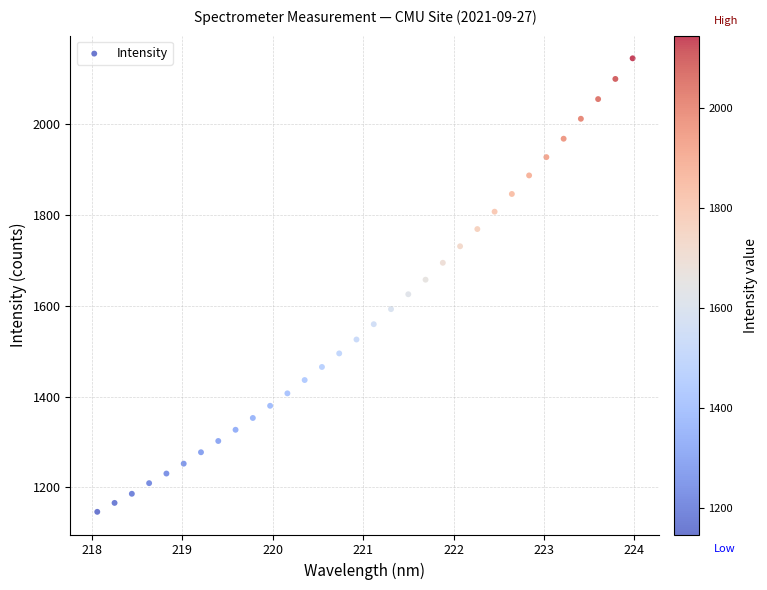

What is the range of Y values (max minus min)?

999.1